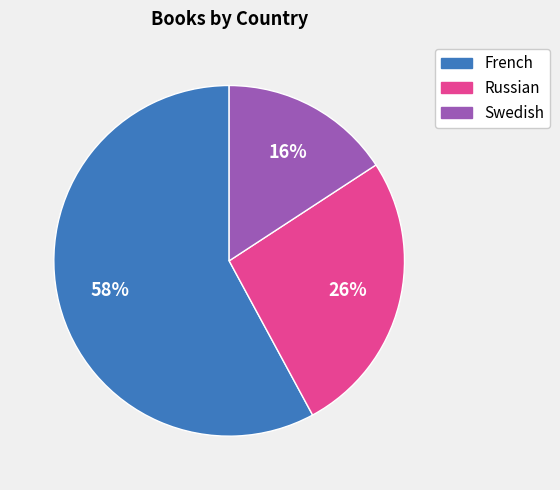

To the nearest percent, what is the combined percentage of Swedish and Russian?

42%